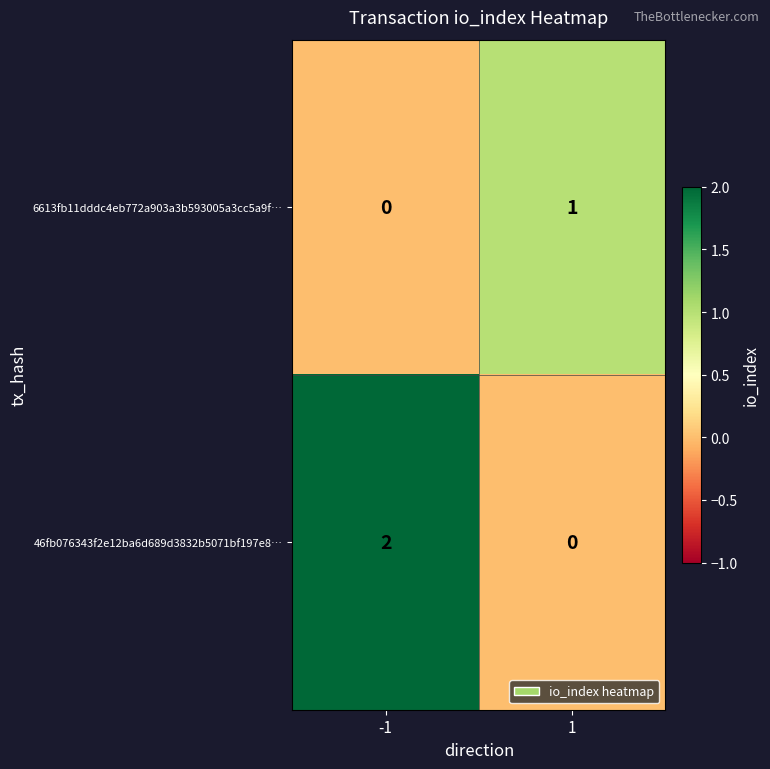

The 6613fb11dddc4eb772a903a3b593005a3cc5a9f… series shows 2 at 1. True or false?

False